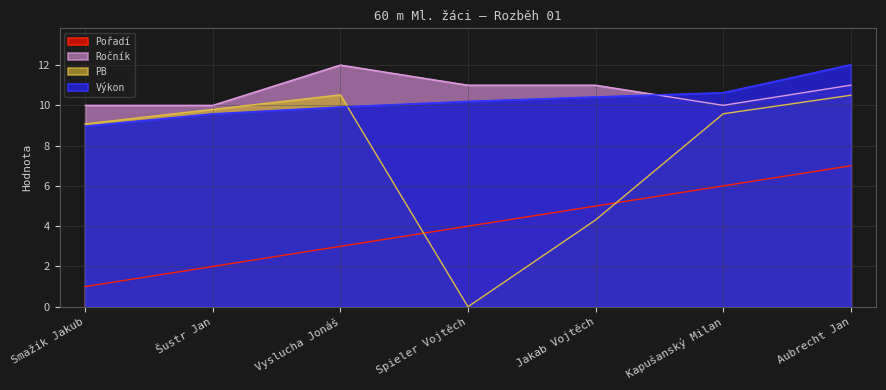

List the labels in order of PB value, smallest first.

Spieler Vojtěch, Jakab Vojtěch, Smažík Jakub, Kapušanský Milan, Šustr Jan, Aubrecht Jan, Vyslucha Jonáš